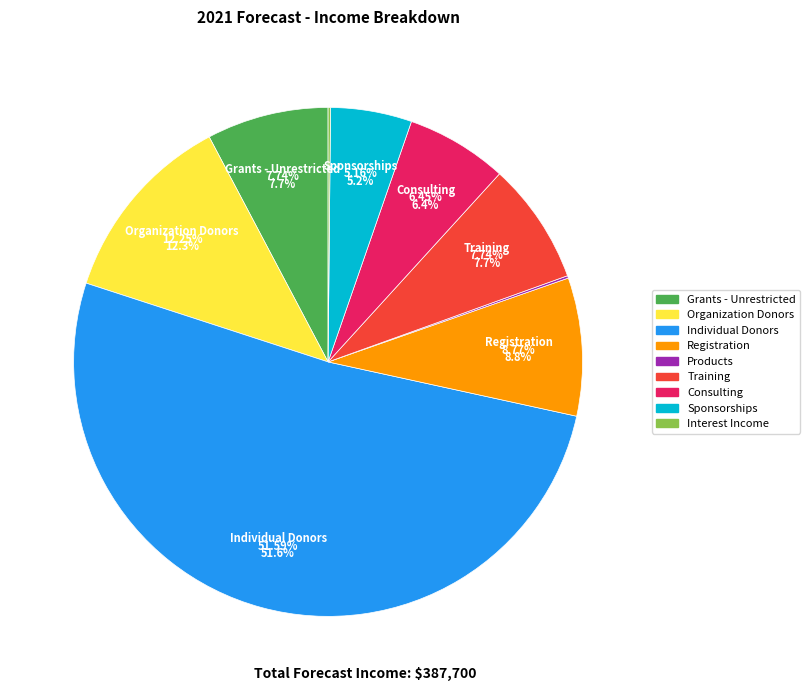

What percentage is NOT represented by Interest Income?

99.8%